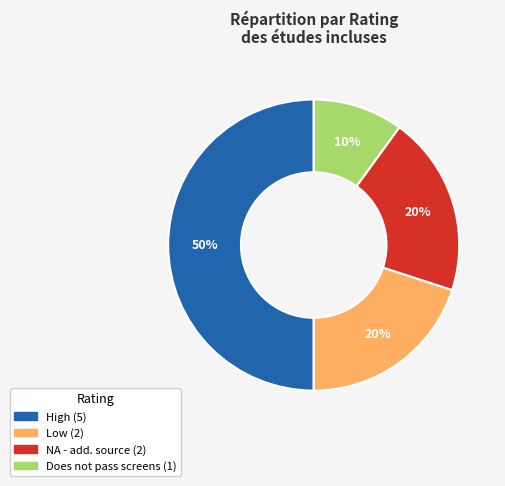

To the nearest percent, what is the difference between the largest and smallest slice percentages?

40%